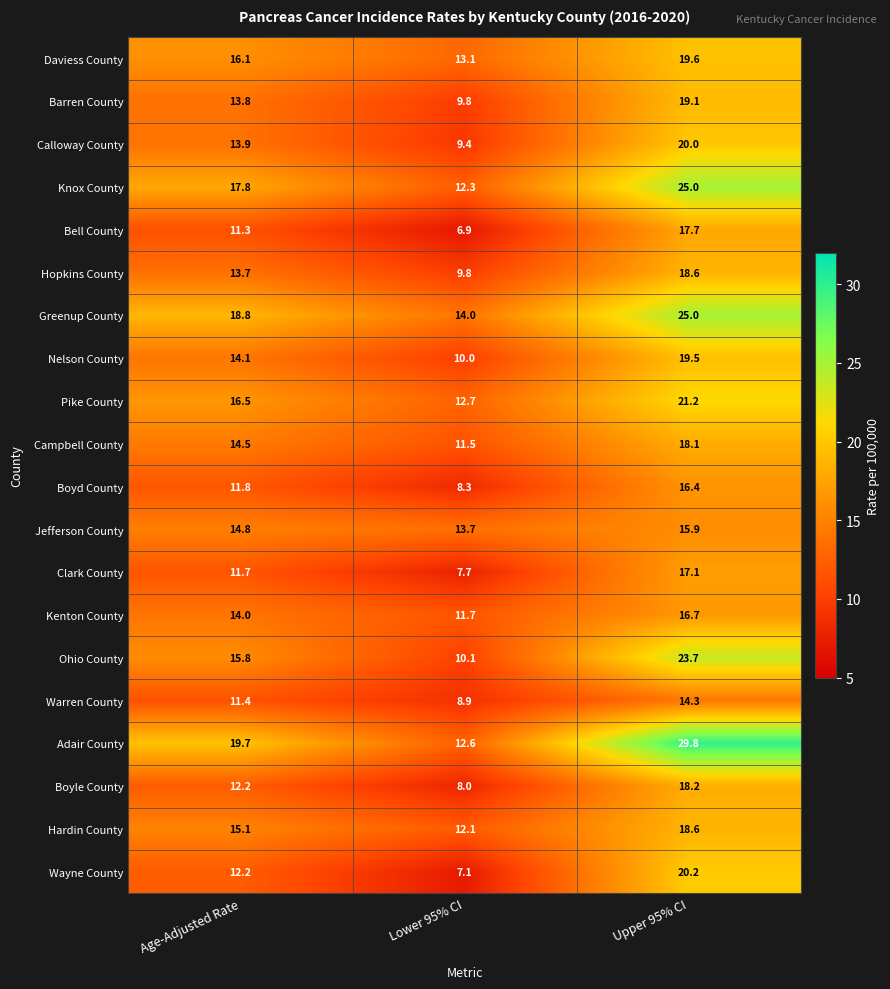

At which category is the sum across all series the highest?

Upper 95% CI